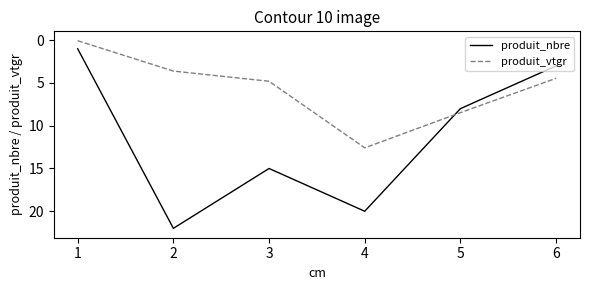

At which category is the sum across all series the highest?

4